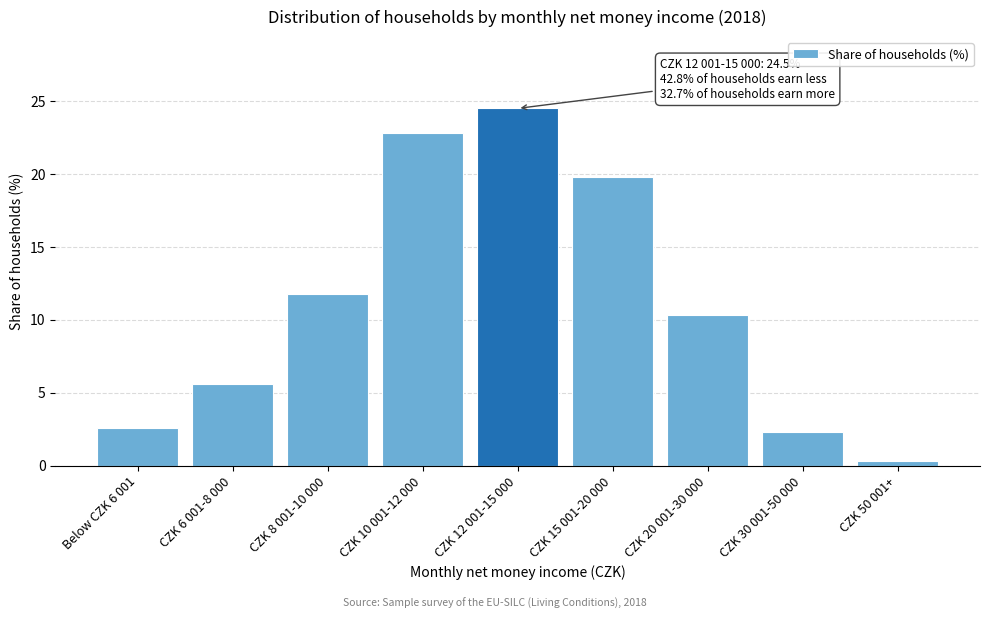

Reading left to right, extract all data points from this chart.

Below CZK 6 001=2.6	CZK 6 001-8 000=5.6	CZK 8 001-10 000=11.8	CZK 10 001-12 000=22.8	CZK 12 001-15 000=24.5	CZK 15 001-20 000=19.8	CZK 20 001-30 000=10.3	CZK 30 001-50 000=2.3	CZK 50 001+=0.3